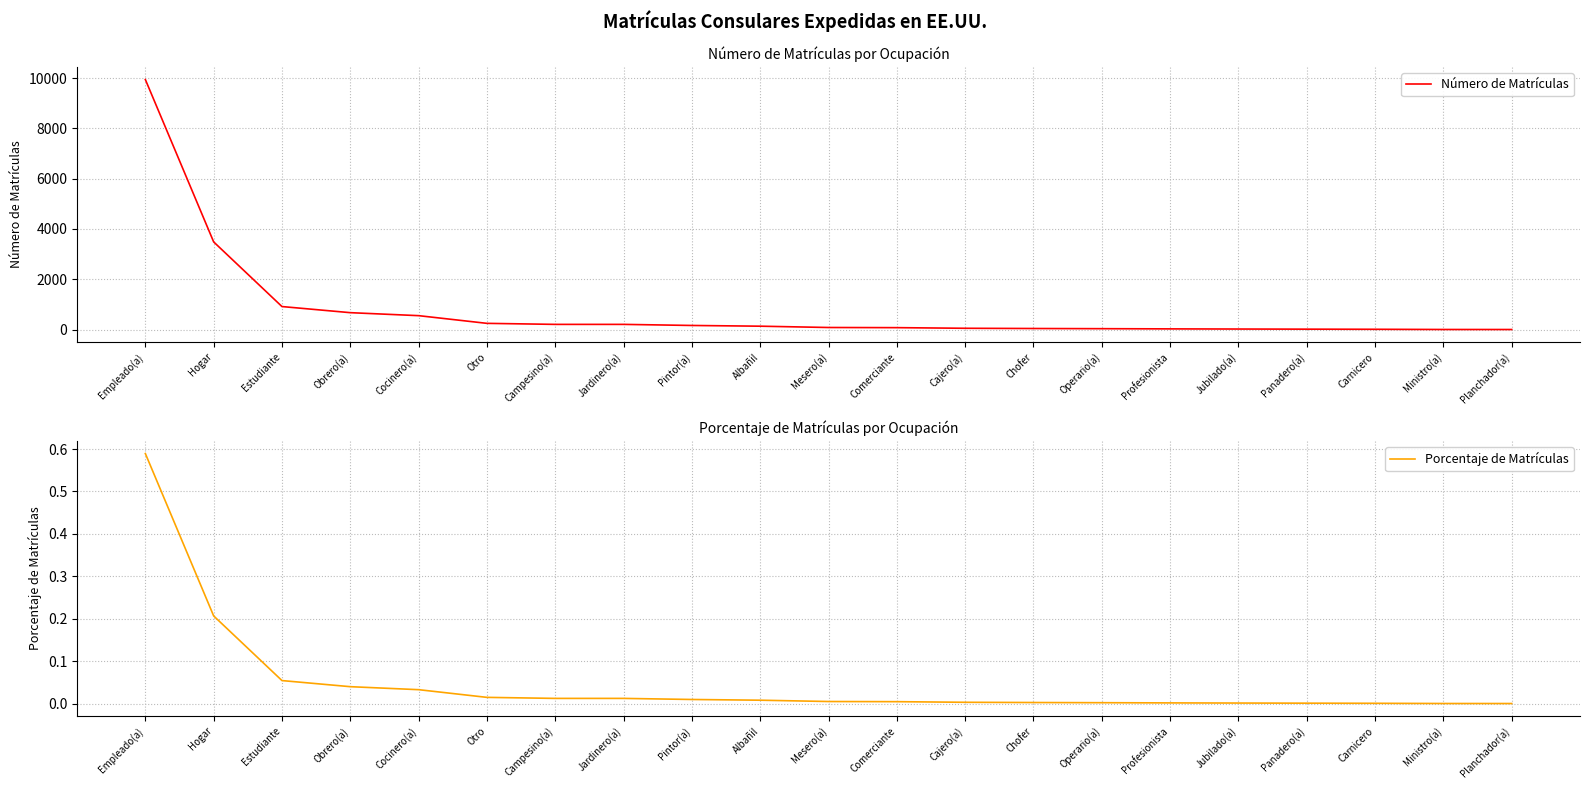

True or false: Porcentaje de Matrículas and Número de Matrículas cross at least once.

False